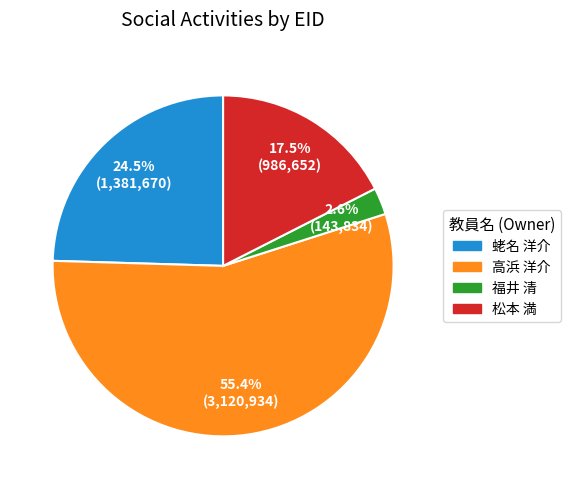

Is there a majority slice in this chart?

Yes